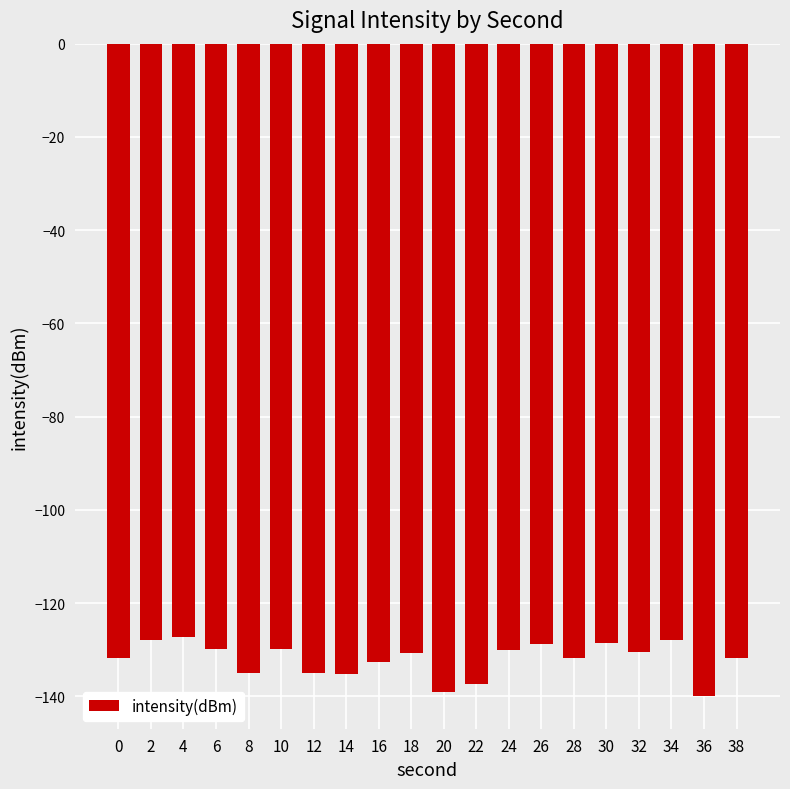

What is the sum of the values at 28 and 6?

-261.6